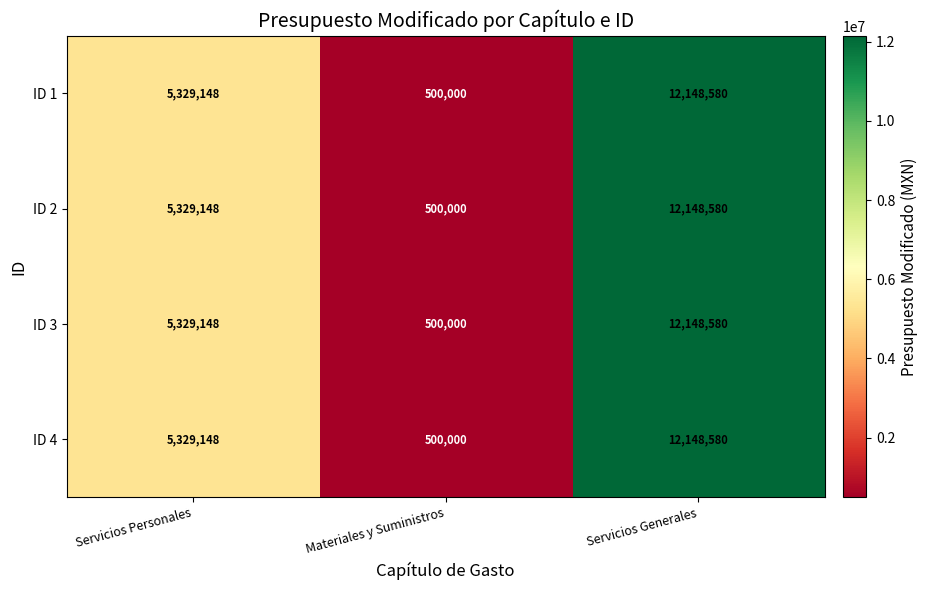

Reading left to right, transcribe all the data shown in this chart.

ID 1: 5329148	500000	12148580
ID 2: 5329148	500000	12148580
ID 3: 5329148	500000	12148580
ID 4: 5329148	500000	12148580